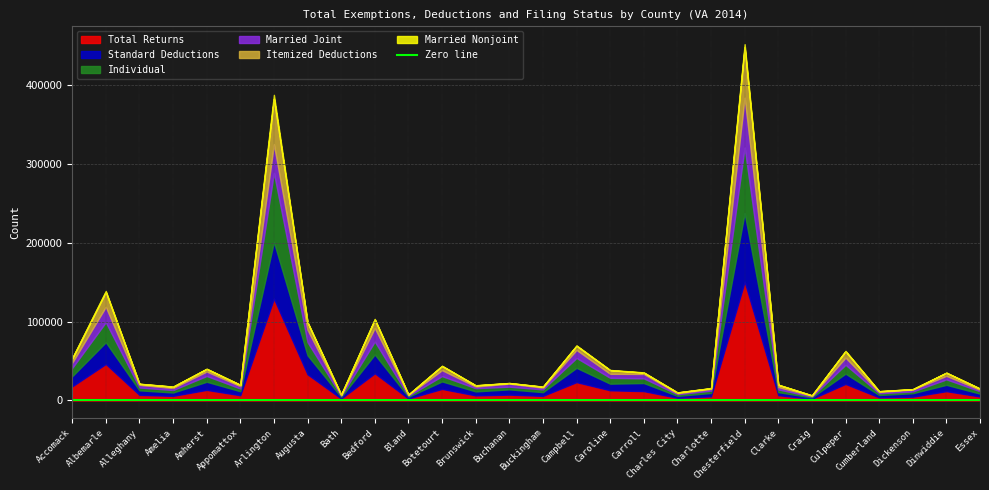

What is the spread (max minus min) of values at Charles City?

3279